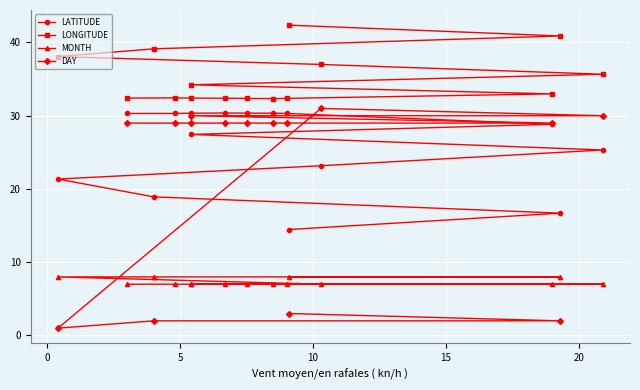

Which series ends up on top after the final intersection of LATITUDE and DAY?

LATITUDE